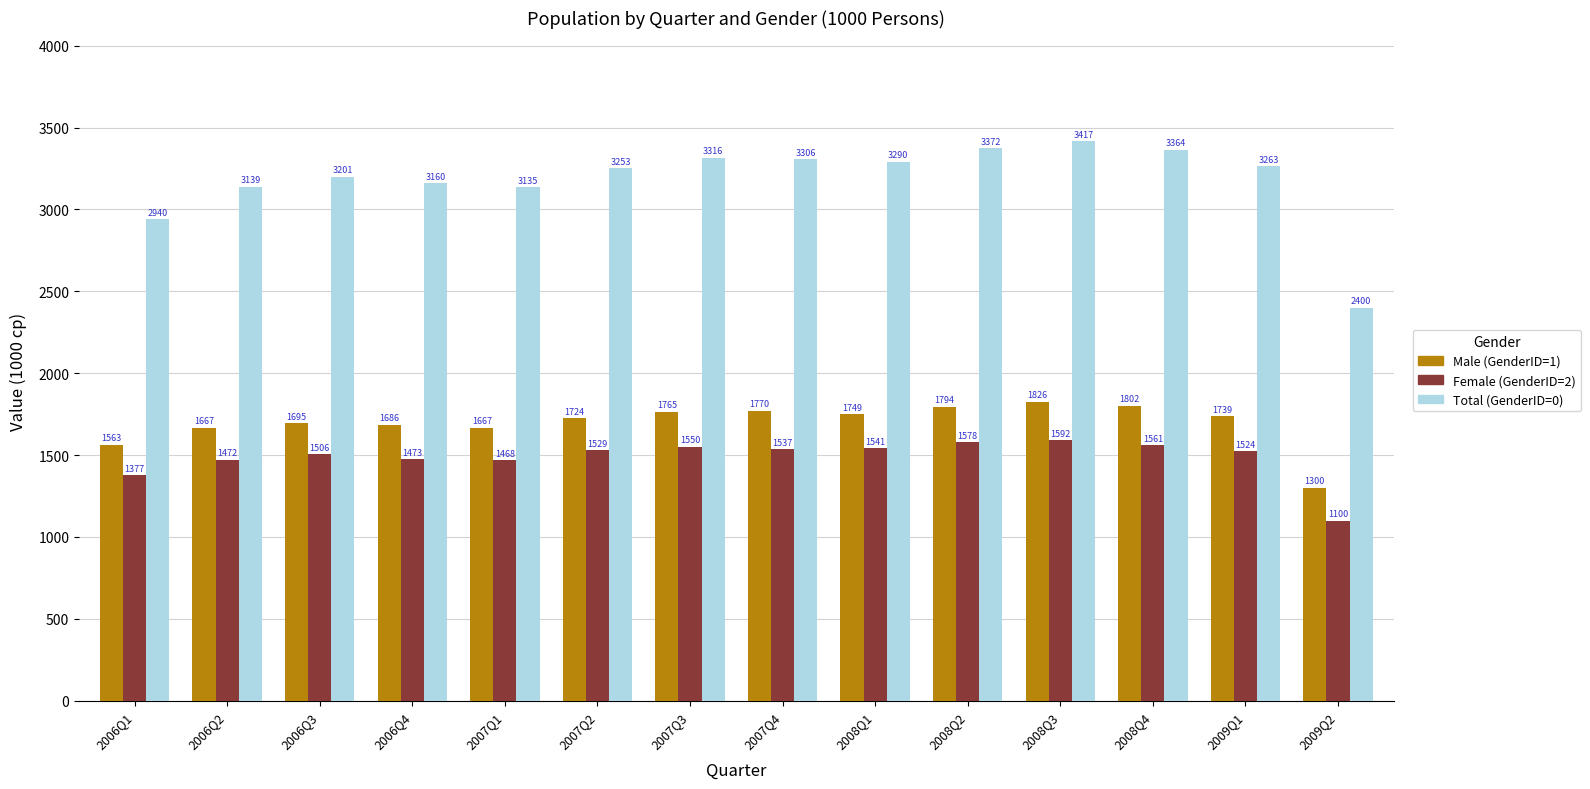

At which category is the sum across all series the highest?

2008Q3